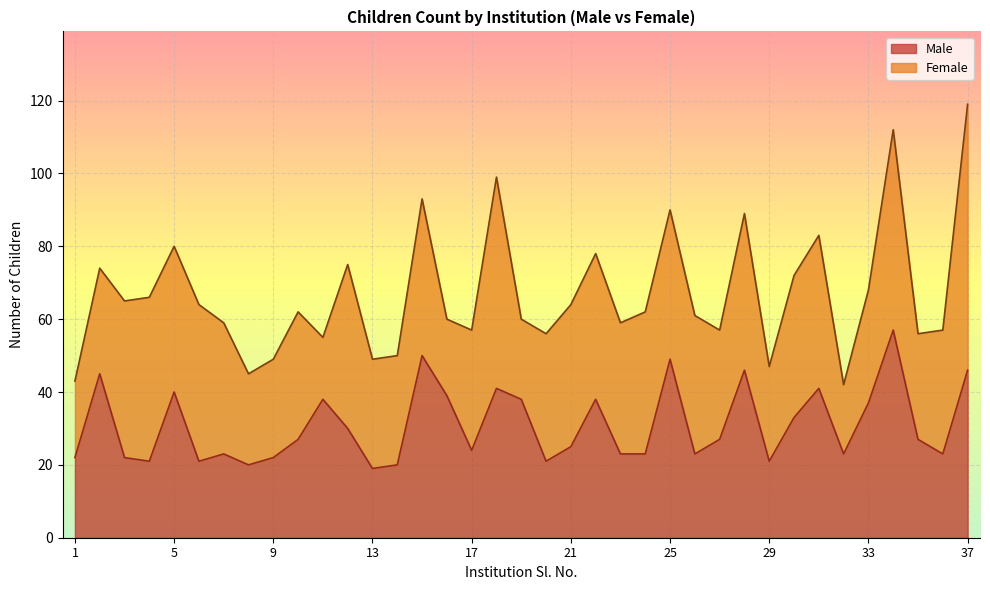

The chart shows a value of 74 at 2. True or false?

False